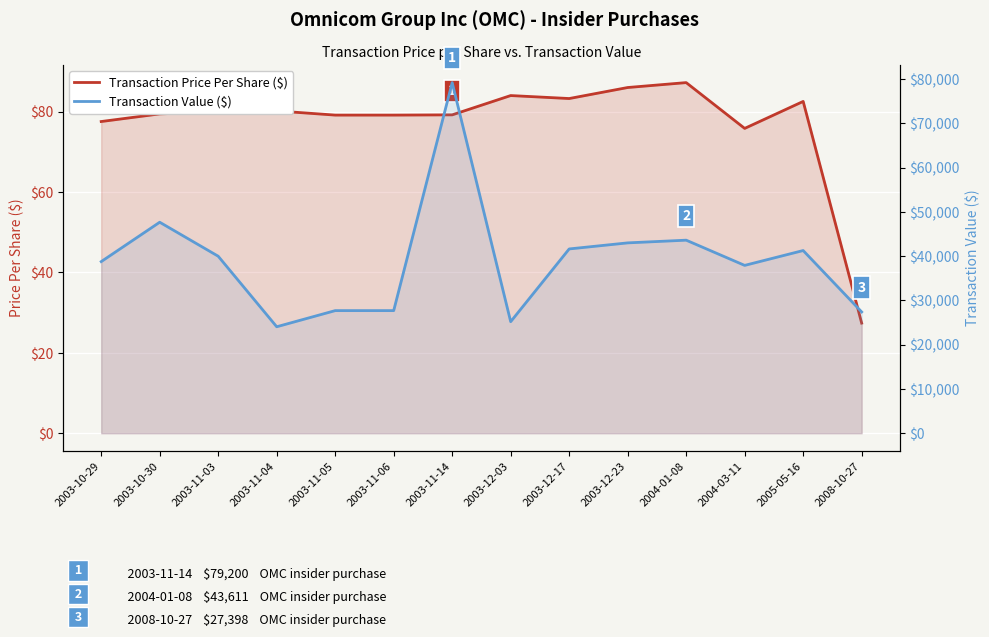

At 2005-05-16, list the series in order from smallest to largest.

Transaction Price Per Share ($), Transaction Value ($)